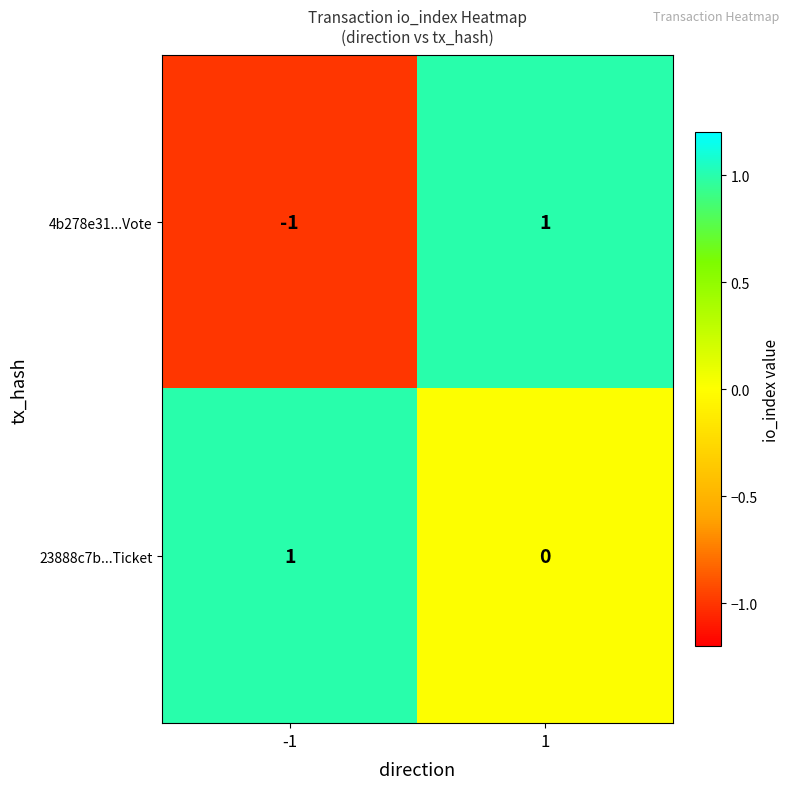

Which series has the largest range (max minus min)?

4b278e31...Vote